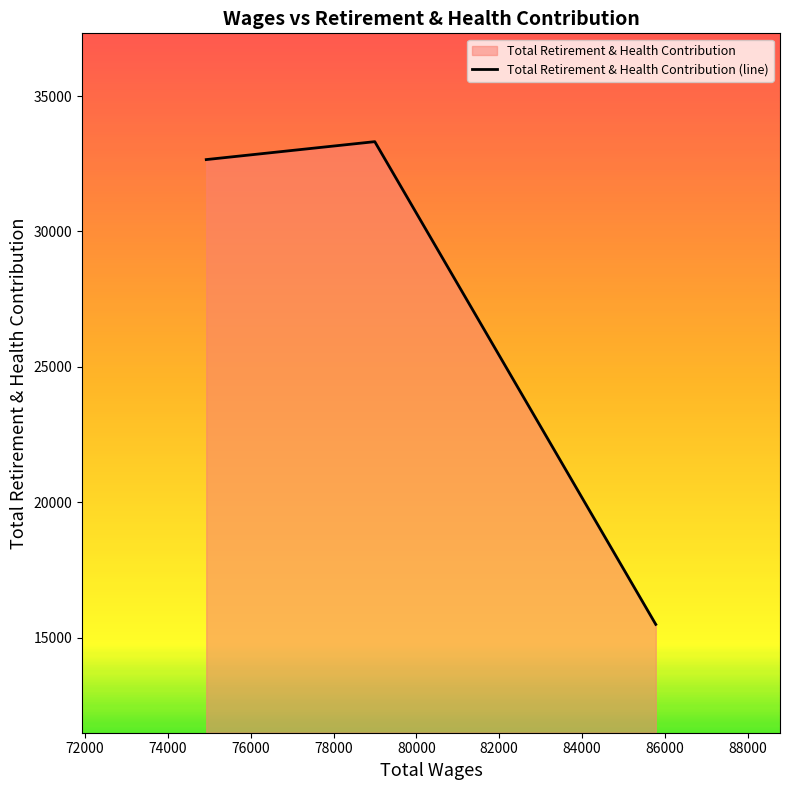

What is the smallest value displayed?

15489